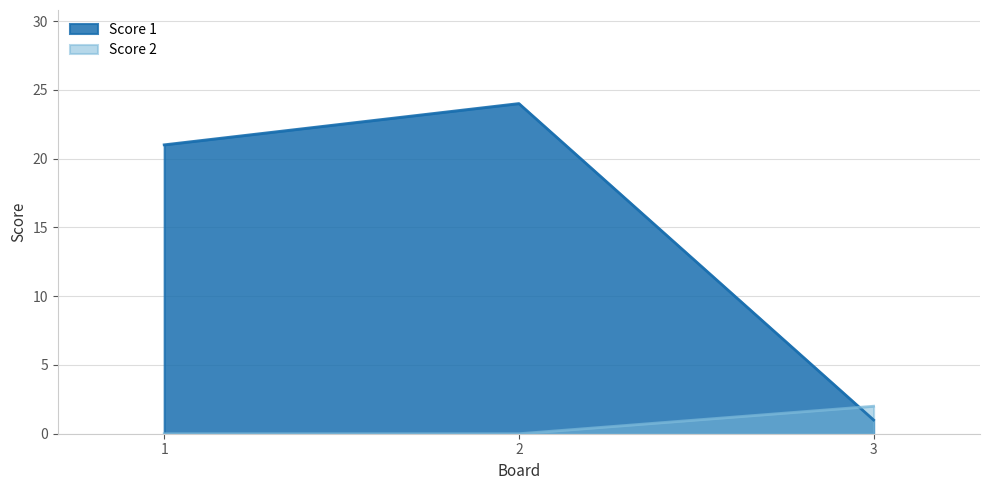

At which label does Score 2 reach its minimum?

1